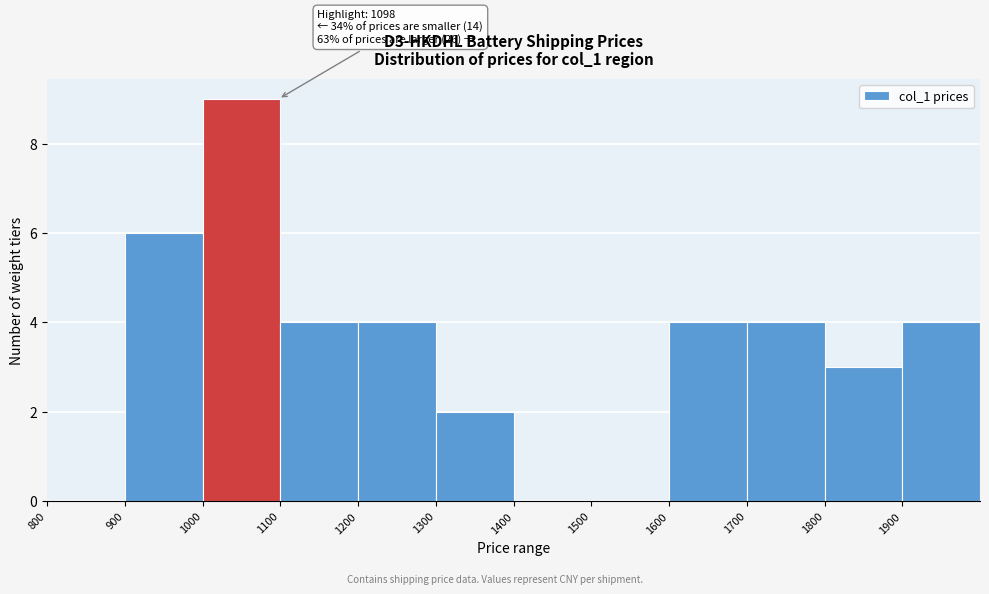

Over which range of the x-axis is the bar tallest?

1000 to 1100